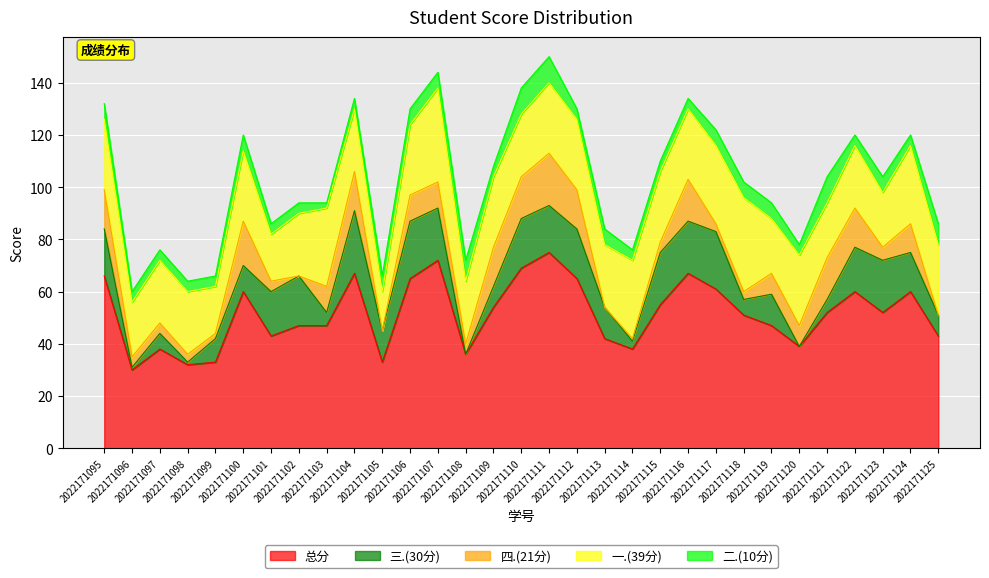

In 一.(39分), how many points are lower than both neighbors (excluding endpoints)?

10